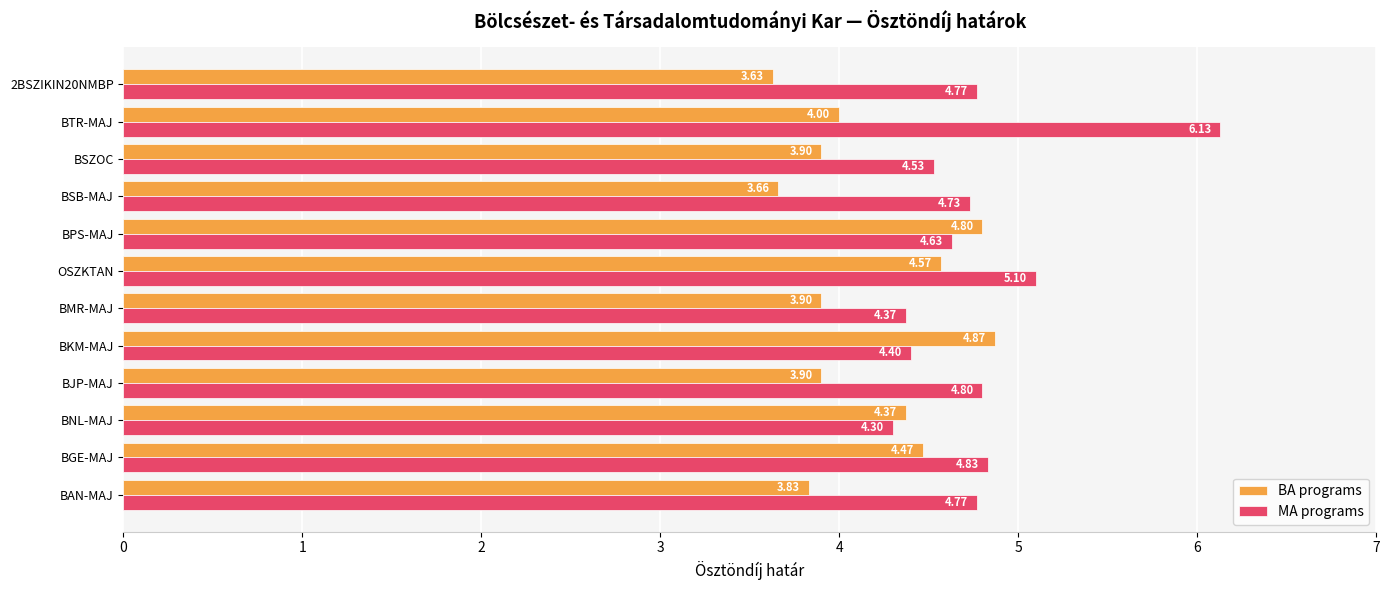

What is the greatest value displayed?

6.1